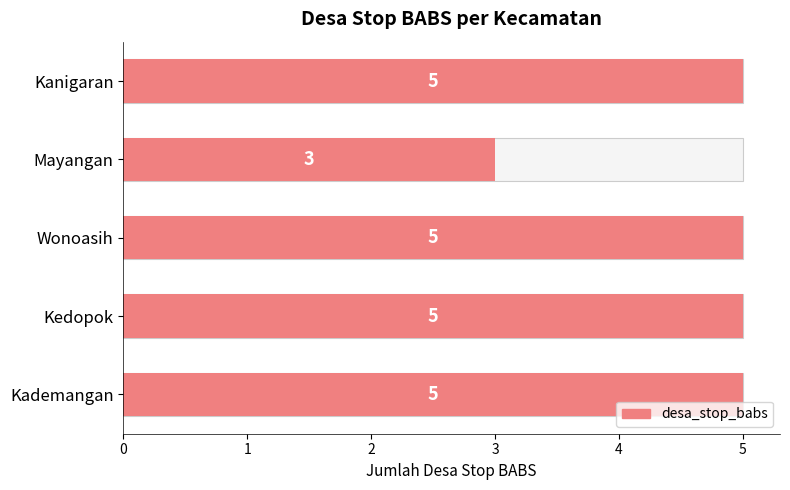

What is the sum of the values at Kademangan and Kanigaran?

10